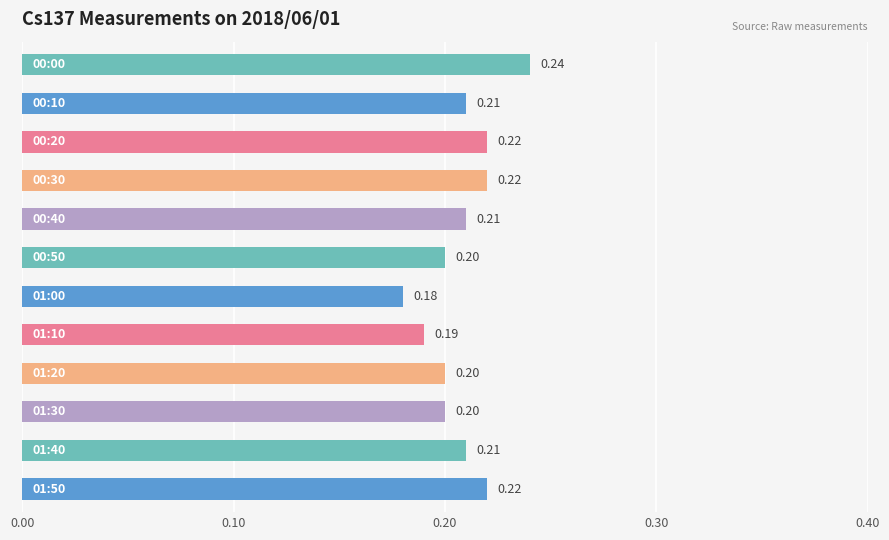

What is the sum of all values?

2.5